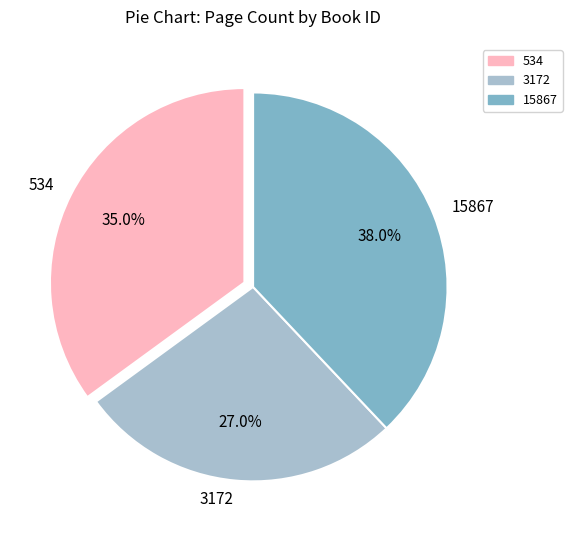

Is it true that 3172 is 27% of the pie?

True